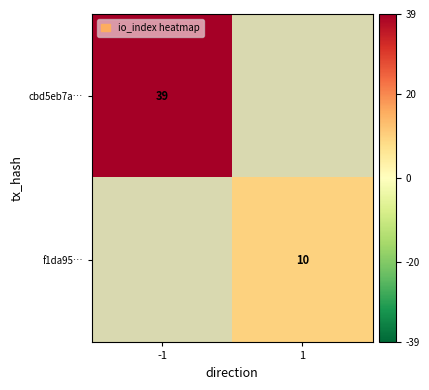

Is the value of cbd5eb7a… at -1 greater than the value of f1da95… at 1?

Yes